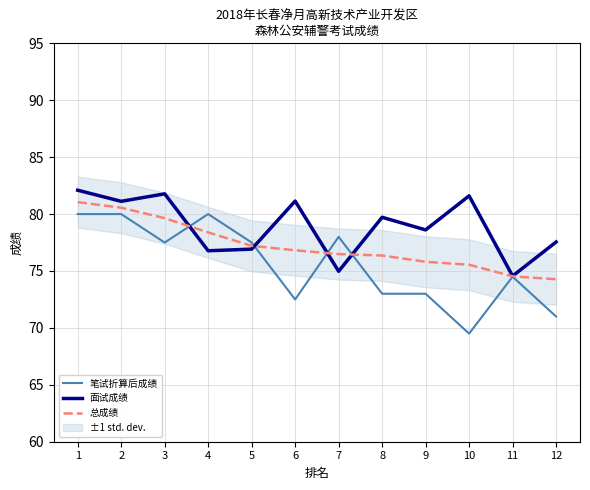

Reading left to right, extract all data points from this chart.

笔试折算后成绩: 80.0	80.0	77.5	80.0	77.5	72.5	78.0	73.0	73.0	69.5	74.5	71.0
面试成绩: 82.1	81.1	81.8	76.8	76.9	81.1	75.0	79.7	78.6	81.6	74.6	77.5
总成绩: 81.0	80.6	79.6	78.4	77.2	76.8	76.5	76.4	75.8	75.6	74.5	74.3